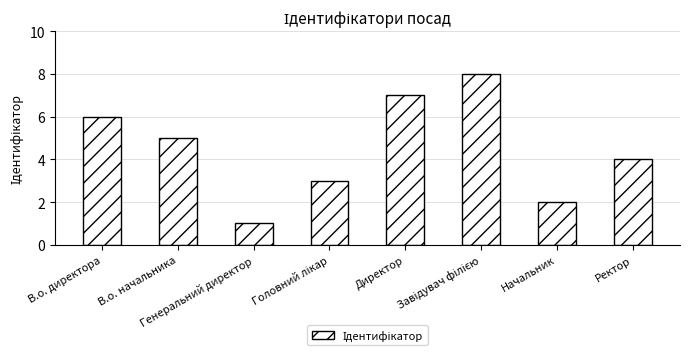

How many bars are there in total?

8